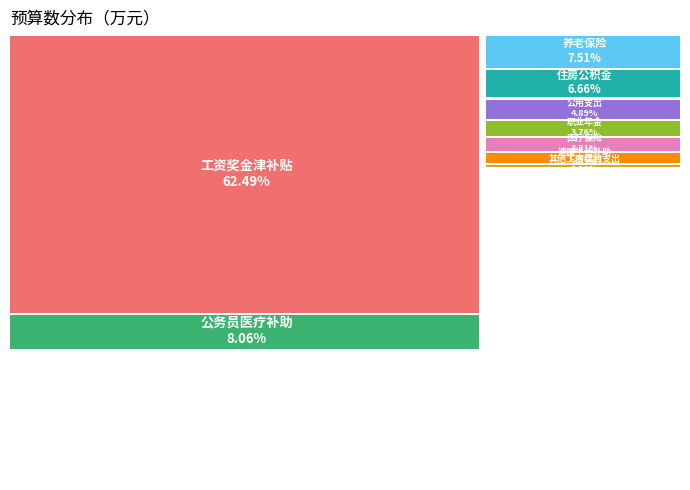

Combined, do 医疗保险 and 遗属生活补助 account for over 50%?

No